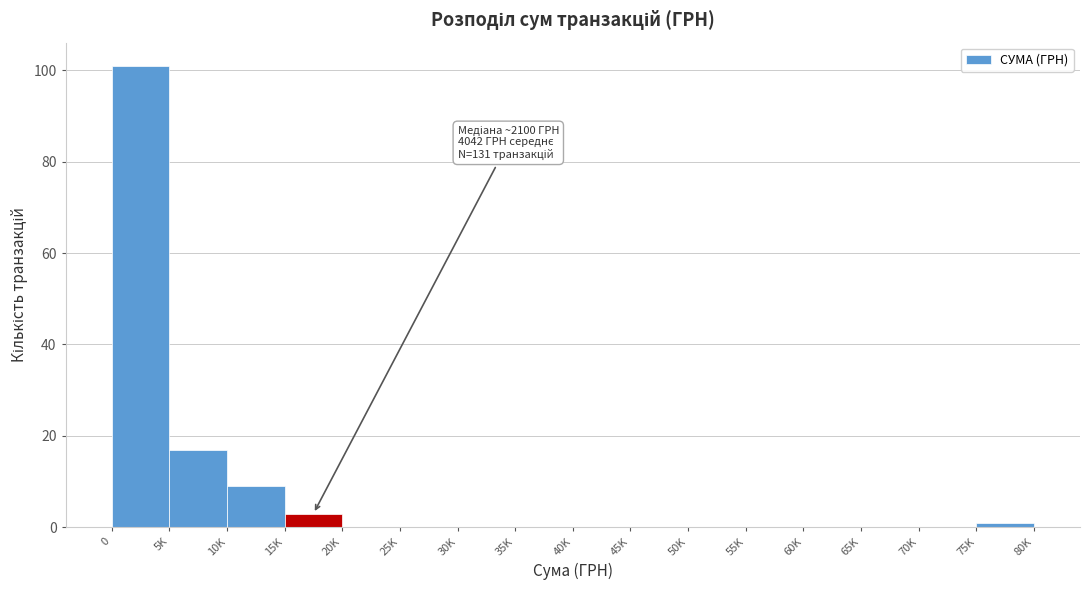

Reading right to left, what are all the values shown in this chart?

75K=1	70K=0	65K=0	60K=0	55K=0	50K=0	45K=0	40K=0	35K=0	30K=0	25K=0	20K=0	15K=3	10K=9	5K=17	0=101